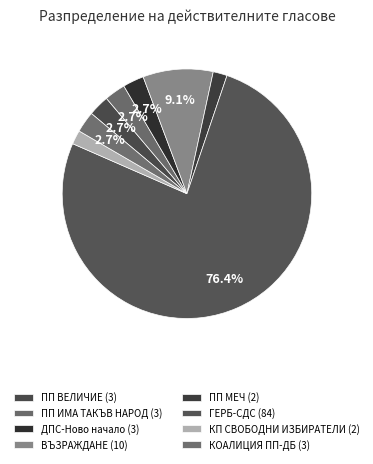

Which category has the smallest portion of the pie?

ПП МЕЧ